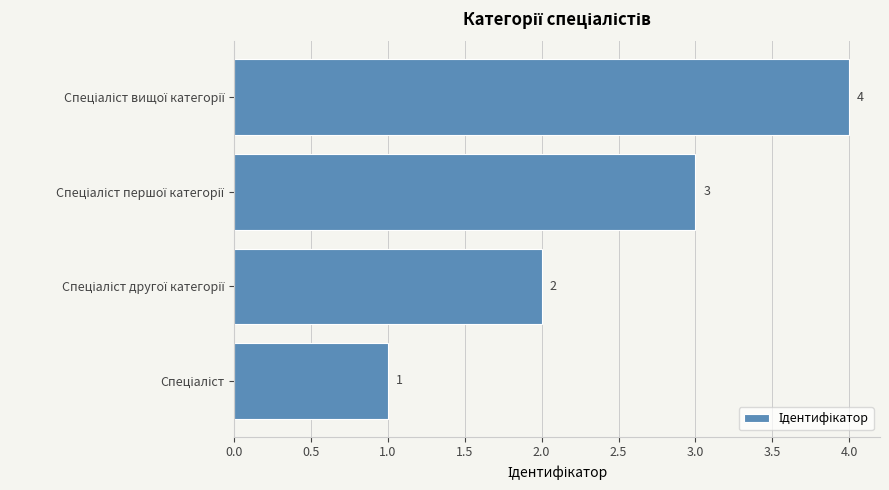

What is the difference between the maximum and minimum values?

3